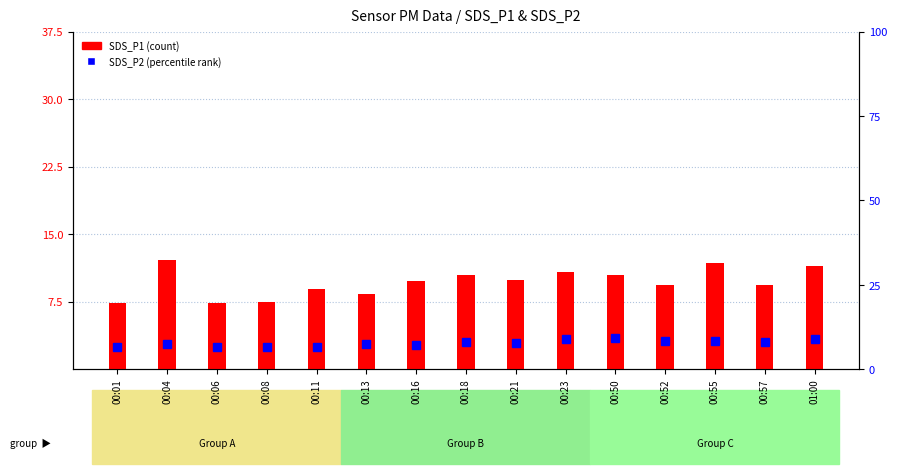

How many values in the SDS_P2 series are below 7?

4